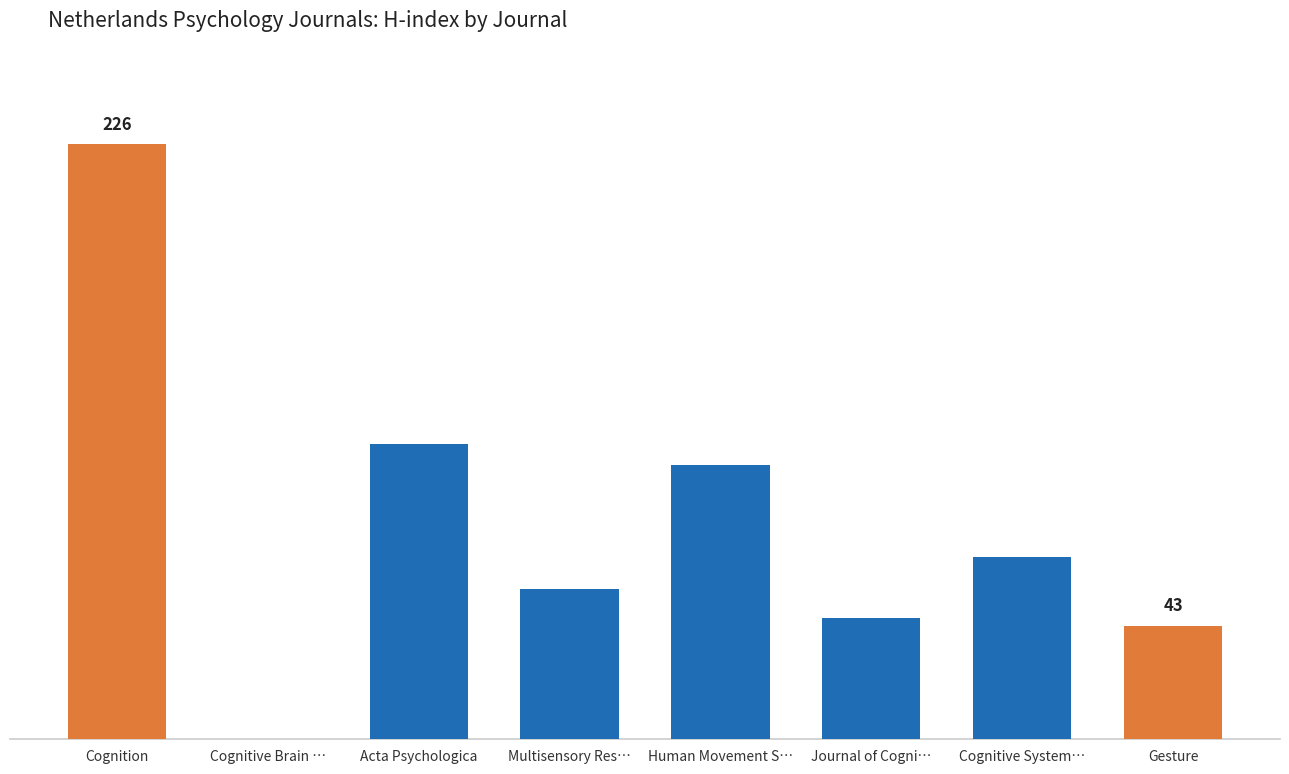

Rank the categories by value from highest to lowest.

Cognition, Acta Psychologica, Human Movement S…, Cognitive System…, Multisensory Res…, Journal of Cogni…, Gesture, Cognitive Brain …